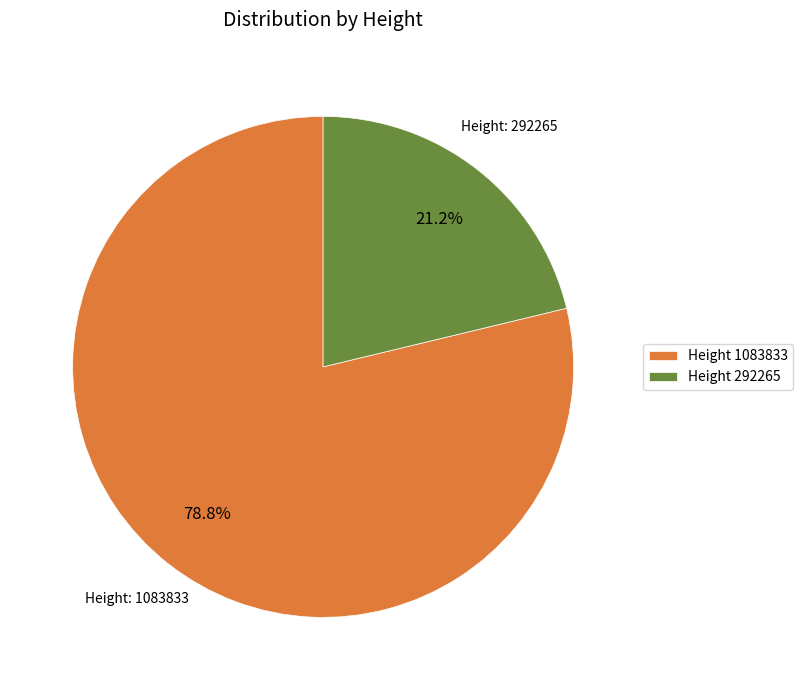

Between Height 1083833 and Height 292265, which is larger?

Height 1083833